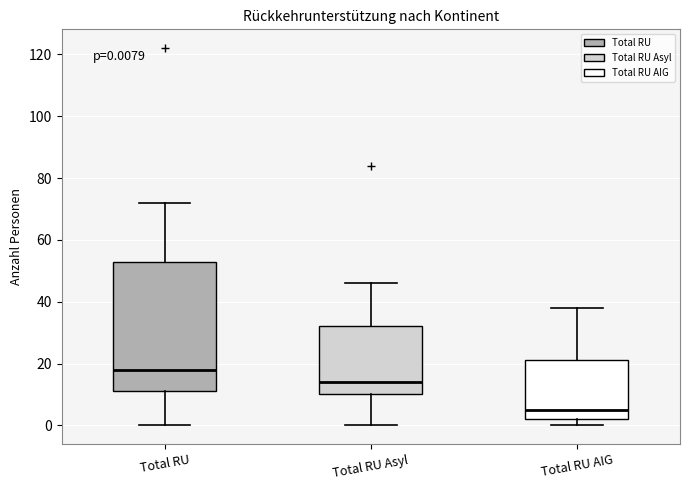

Which box has the lowest median line?

Total RU AIG